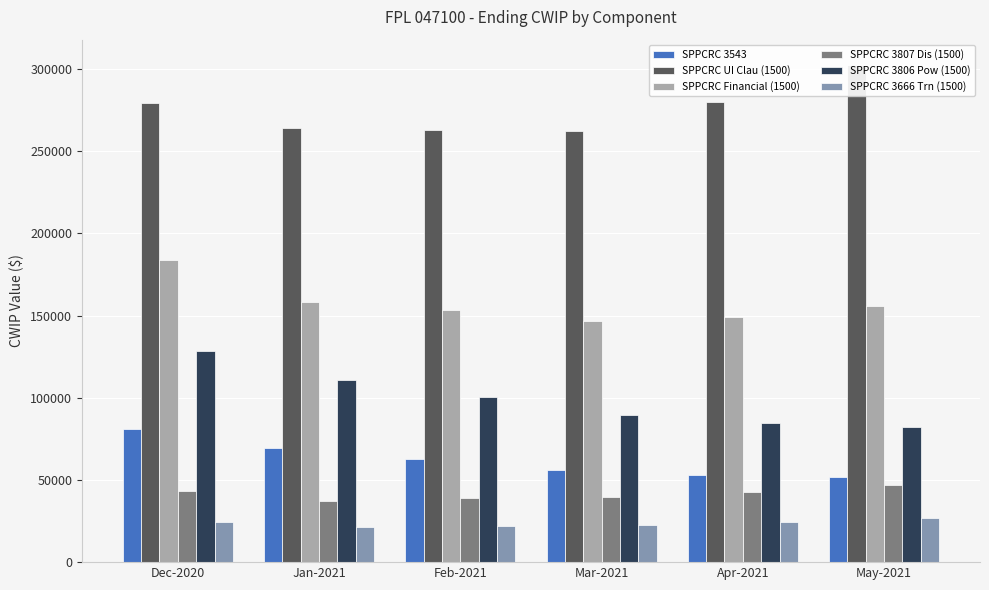

List the series in order of their peak value, highest first.

SPPCRC UI Clau (1500), SPPCRC Financial (1500), SPPCRC 3806 Pow (1500), SPPCRC 3543, SPPCRC 3807 Dis (1500), SPPCRC 3666 Trn (1500)